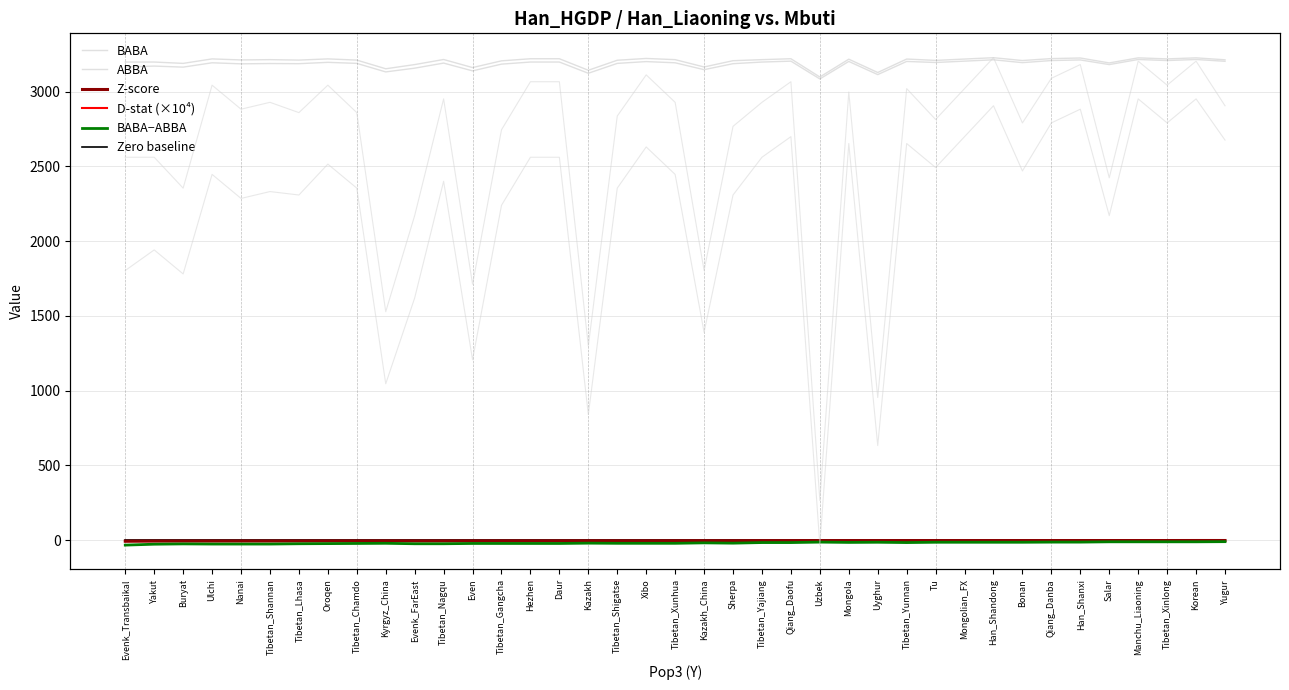

The ABBA series shows 5611.7 at Qiang_Daofu. True or false?

False